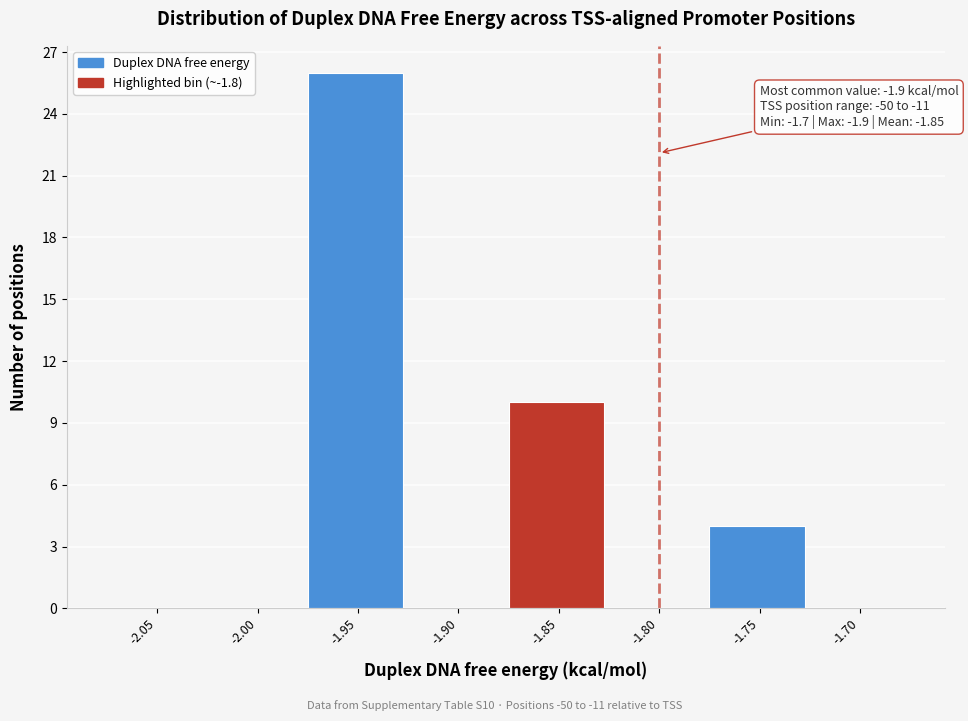

Reading right to left, list all the values displayed in this chart.

-1.70=0	-1.75=4	-1.80=0	-1.85=10	-1.90=0	-1.95=26	-2.00=0	-2.05=0